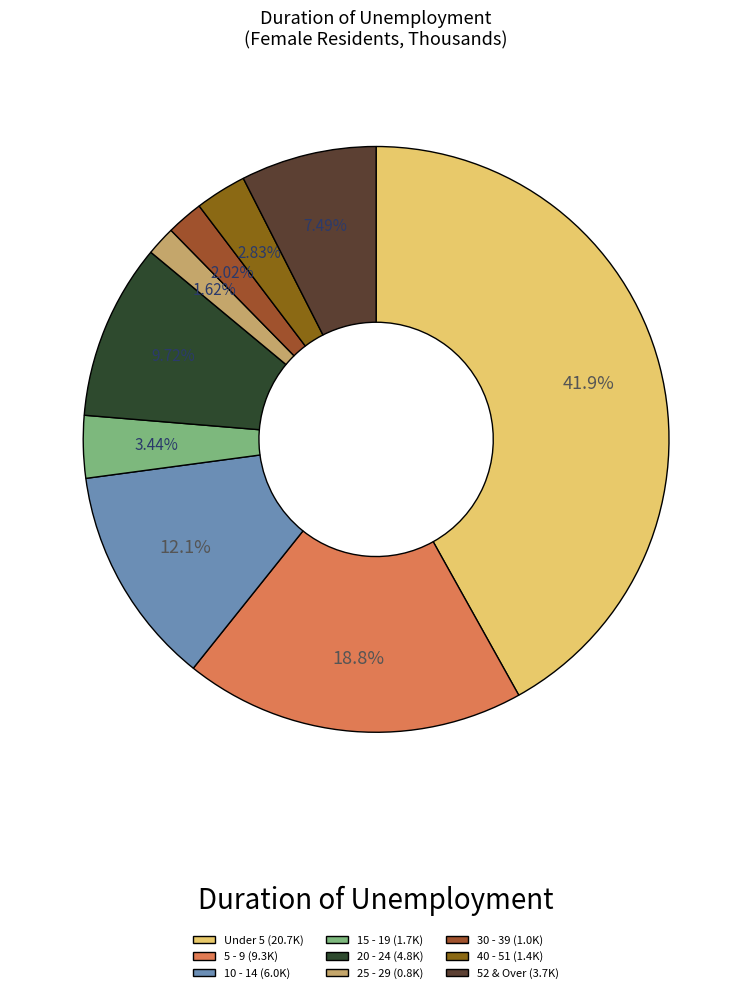

What portion of the pie excludes 15 - 19?

96.6%